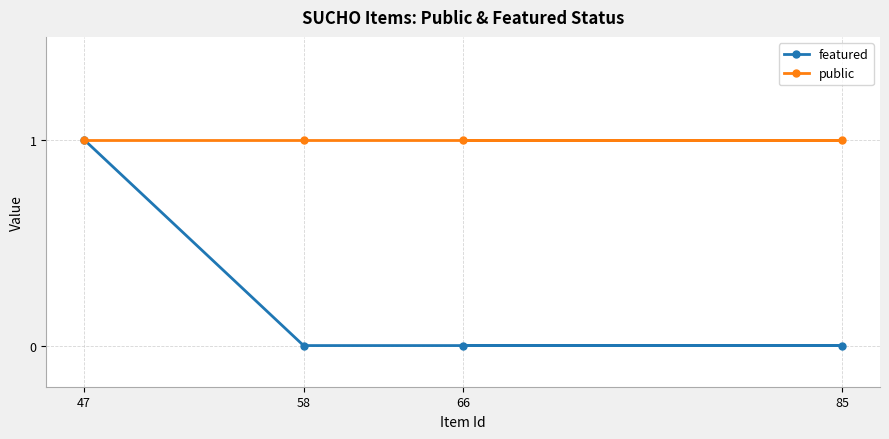

True or false: featured and public intersect in this chart.

False